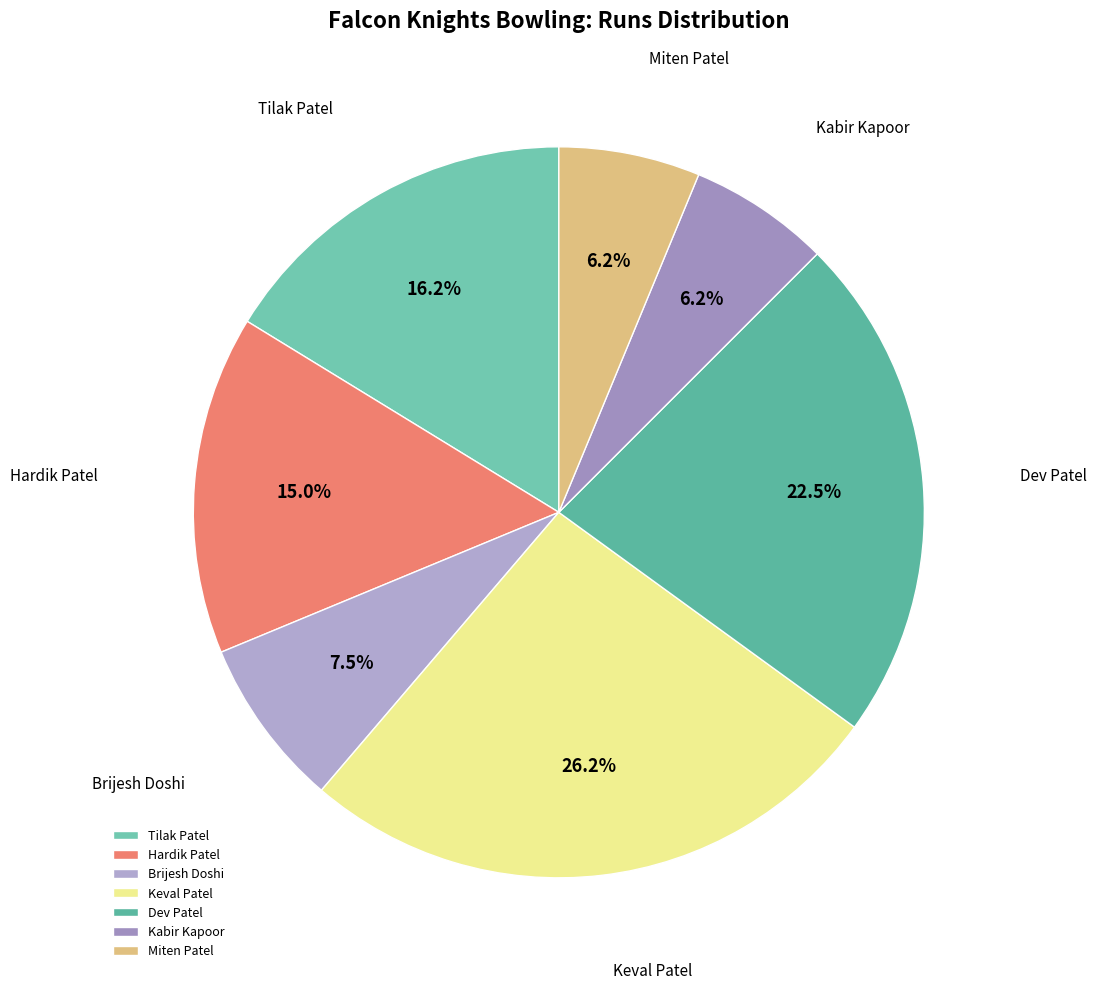

Which has a higher value, Kabir Kapoor or Brijesh Doshi?

Brijesh Doshi